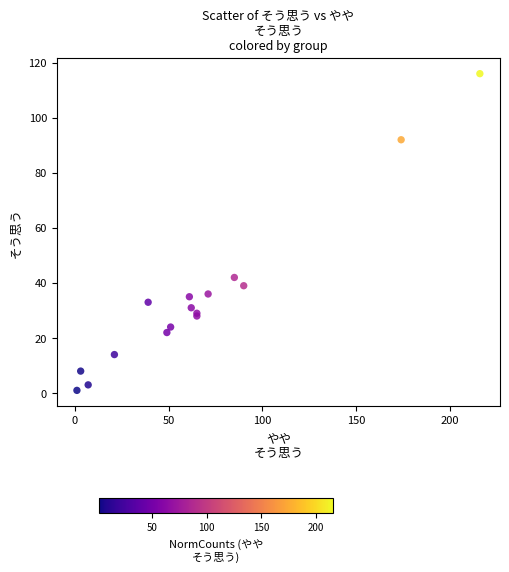

What Y value in the scatter plot is closest to 58?

42